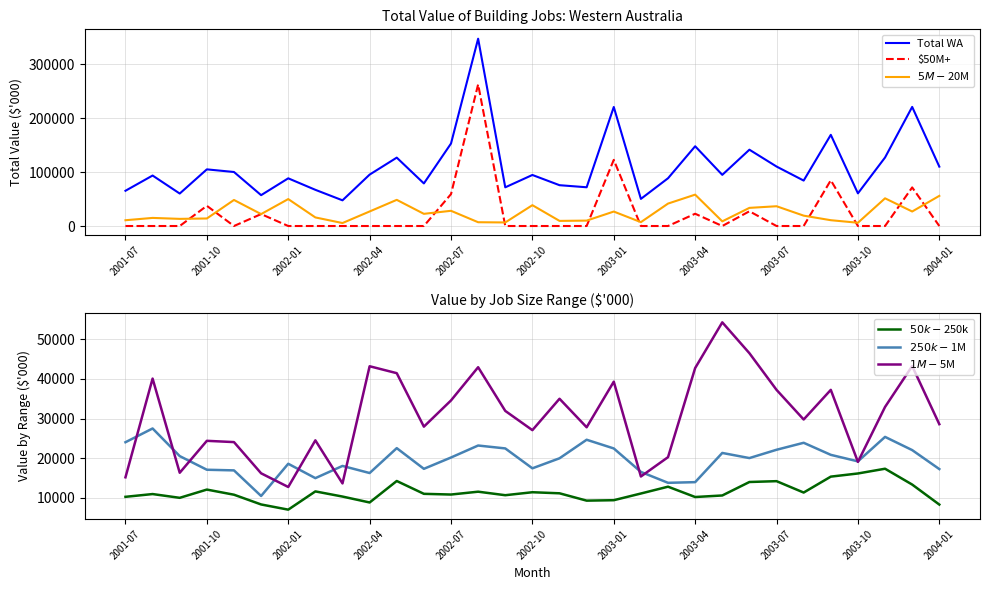

True or false: Total WA and $50M+ intersect in this chart.

False